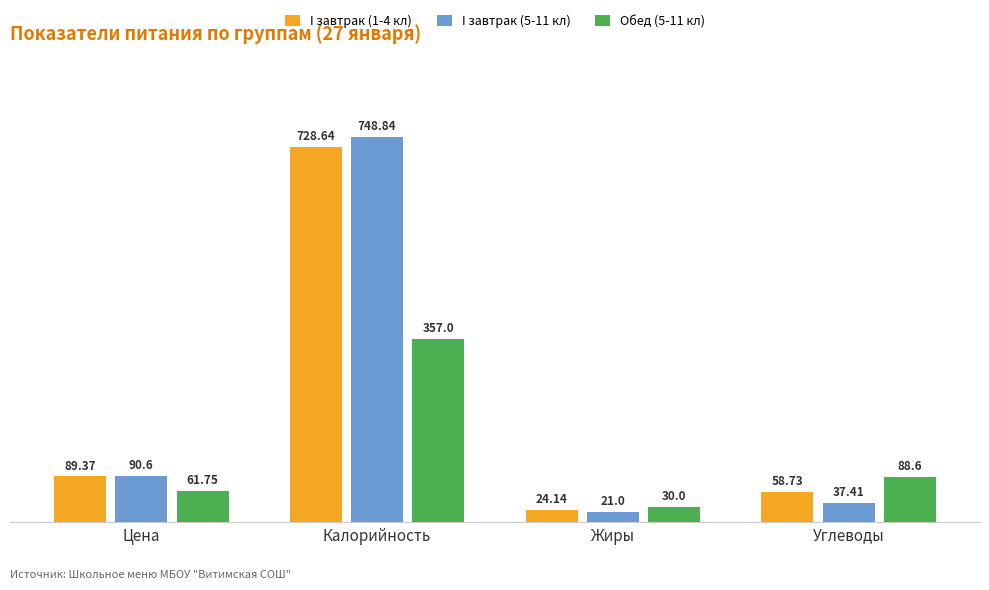

Between Цена and Калорийность, which series saw the biggest shift?

I завтрак (5-11 кл)